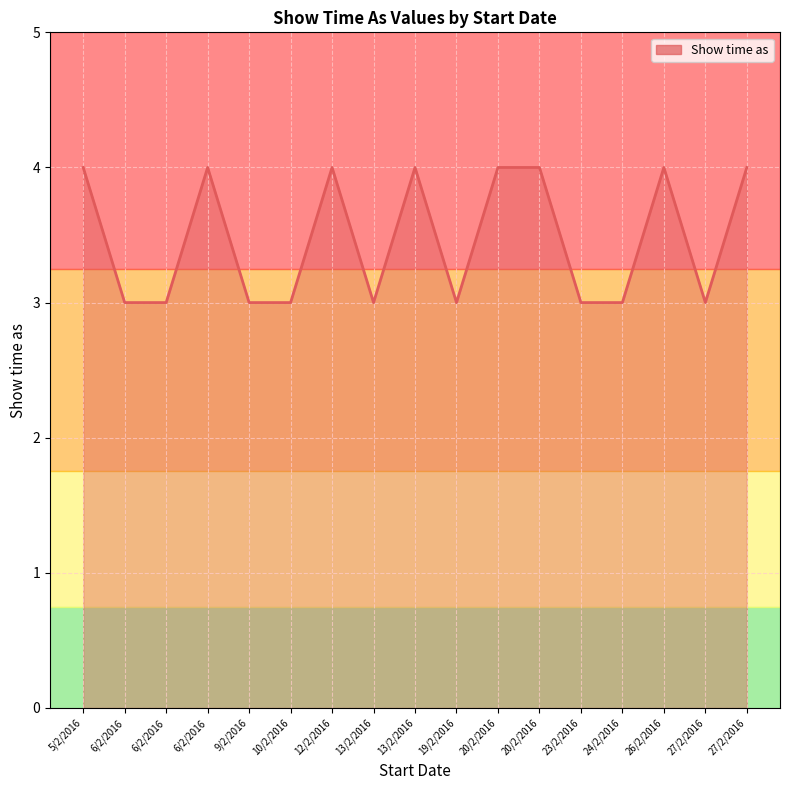

Is this an area chart (filled region under the line)?

Yes